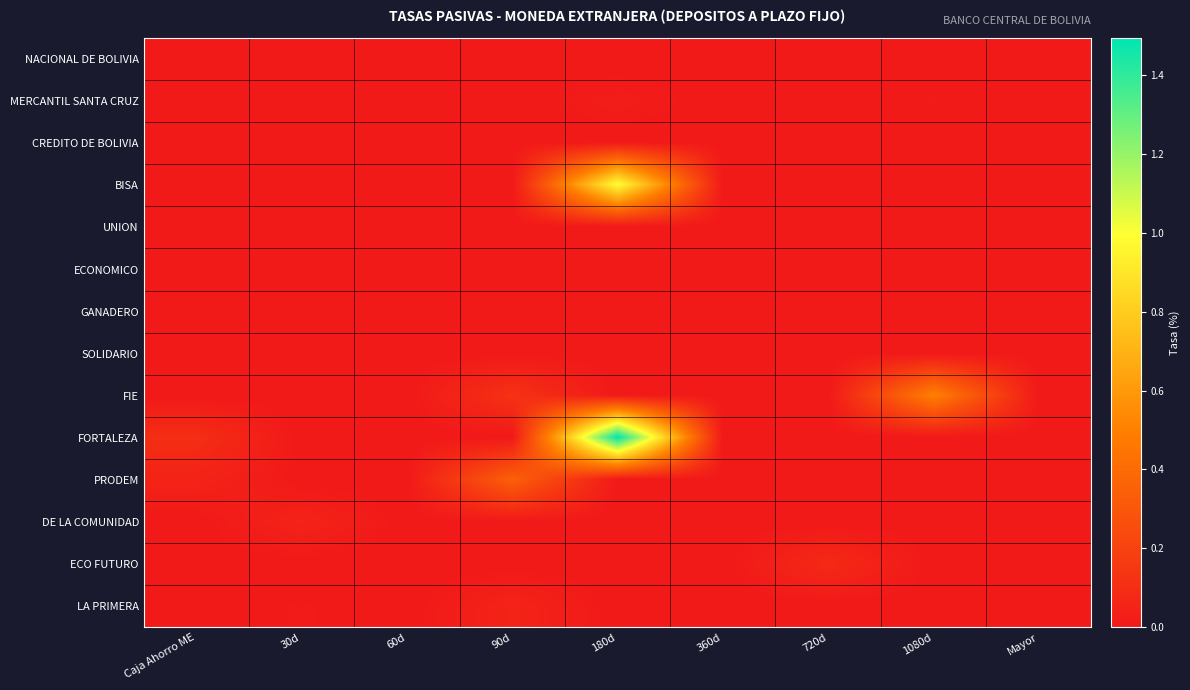

Reading left to right, list all the values displayed in this chart.

NACIONAL DE BOLIVIA: Caja Ahorro ME=0.0	30d=0.0	60d=0.0	90d=0.0	180d=0.0	360d=0.0	720d=0.0	1080d=0.0	Mayor=0.0
MERCANTIL SANTA CRUZ: Caja Ahorro ME=0.0	30d=0.0	60d=0.0	90d=0.0	180d=0.0	360d=0.0	720d=0.0	1080d=0.0	Mayor=0.0
CREDITO DE BOLIVIA: Caja Ahorro ME=0.0	30d=0.0	60d=0.0	90d=0.0	180d=0.0	360d=0.0	720d=0.0	1080d=0.0	Mayor=0.0
BISA: Caja Ahorro ME=0.0	30d=0.0	60d=0.0	90d=0.0	180d=1.0	360d=0.0	720d=0.0	1080d=0.0	Mayor=0.0
UNION: Caja Ahorro ME=0.0	30d=0.0	60d=0.0	90d=0.0	180d=0.0	360d=0.0	720d=0.0	1080d=0.0	Mayor=0.0
ECONOMICO: Caja Ahorro ME=0.0	30d=0.0	60d=0.0	90d=0.0	180d=0.0	360d=0.0	720d=0.0	1080d=0.0	Mayor=0.0
GANADERO: Caja Ahorro ME=0.0	30d=0.0	60d=0.0	90d=0.0	180d=0.0	360d=0.0	720d=0.0	1080d=0.0	Mayor=0.0
SOLIDARIO: Caja Ahorro ME=0.0	30d=0.0	60d=0.0	90d=0.0	180d=0.0	360d=0.0	720d=0.0	1080d=0.0	Mayor=0.0
FIE: Caja Ahorro ME=0.0	30d=0.0	60d=0.0	90d=0.1	180d=0.0	360d=0.0	720d=0.0	1080d=0.5	Mayor=0.0
FORTALEZA: Caja Ahorro ME=0.1	30d=0.0	60d=0.0	90d=0.0	180d=1.5	360d=0.0	720d=0.0	1080d=0.0	Mayor=0.0
PRODEM: Caja Ahorro ME=0.1	30d=0.0	60d=0.0	90d=0.4	180d=0.0	360d=0.0	720d=0.0	1080d=0.0	Mayor=0.0
DE LA COMUNIDAD: Caja Ahorro ME=0.0	30d=0.1	60d=0.0	90d=0.0	180d=0.0	360d=0.0	720d=0.0	1080d=0.0	Mayor=0.0
ECO FUTURO: Caja Ahorro ME=0.0	30d=0.0	60d=0.0	90d=0.0	180d=0.0	360d=0.0	720d=0.1	1080d=0.0	Mayor=0.0
LA PRIMERA: Caja Ahorro ME=0.0	30d=0.0	60d=0.0	90d=0.0	180d=0.0	360d=0.0	720d=0.0	1080d=0.0	Mayor=0.0